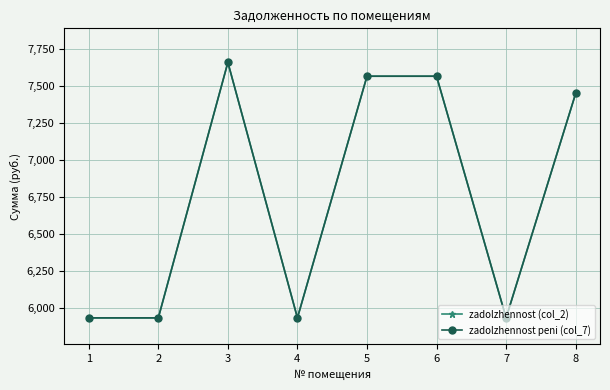

In zadolzhennost (col_2), how many points are higher than both neighbors (excluding endpoints)?

1